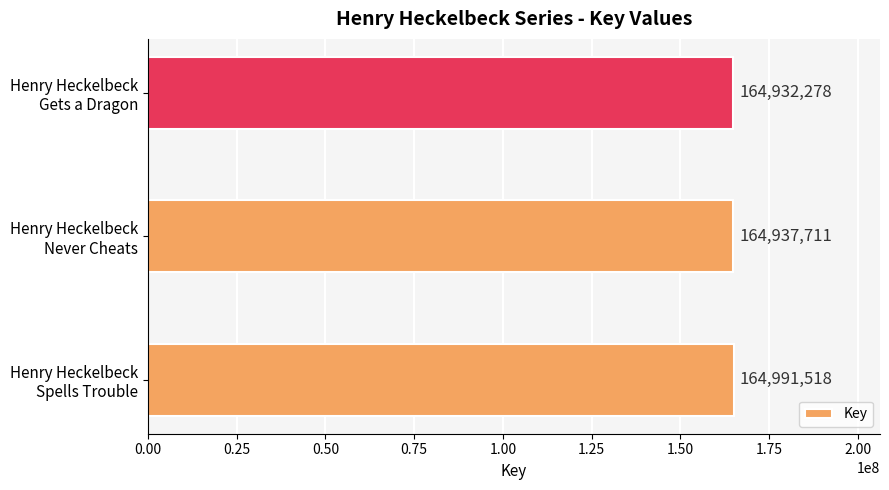

Does the chart contain any negative values?

No